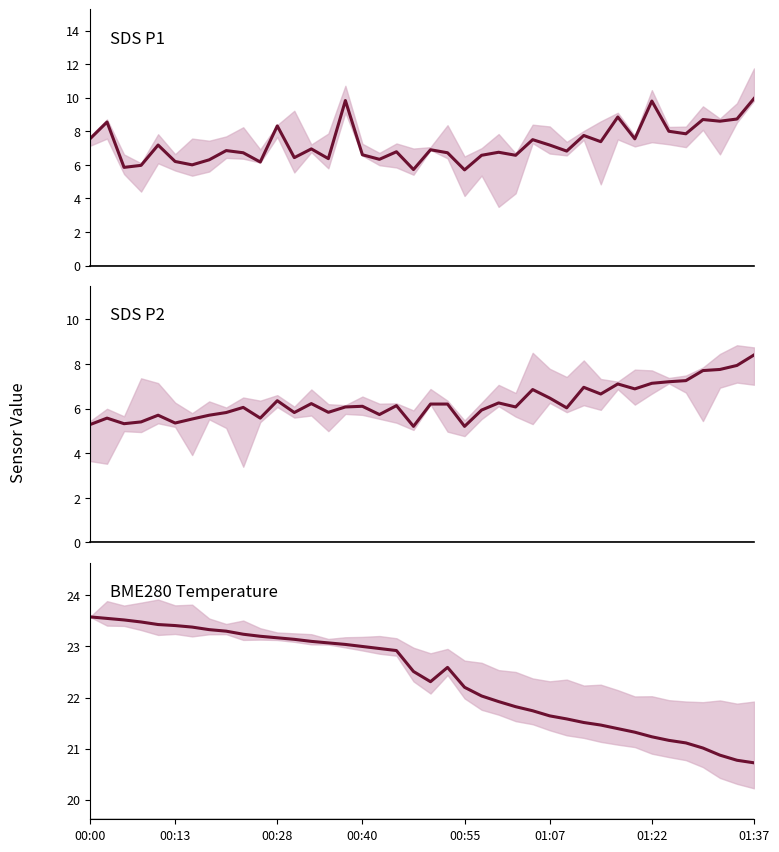

At which category does the chart reach its minimum across all series?

19